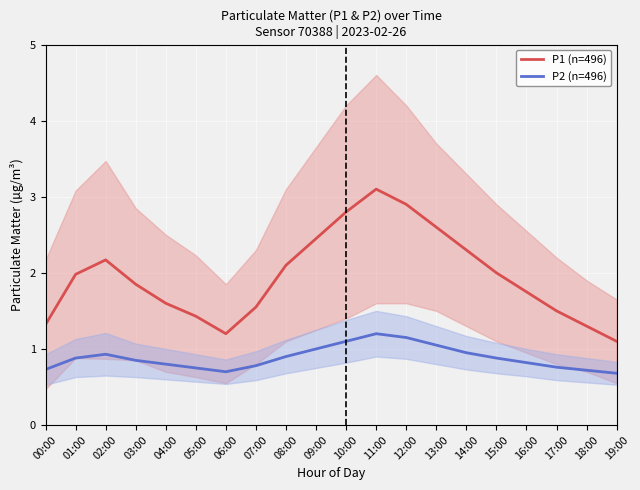

What value does the P2 (n=496) series have at 01:00?

0.9